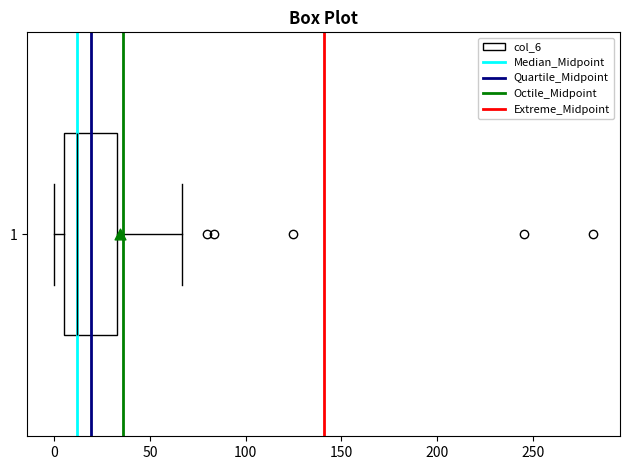

Read this box plot against the x-axis: the position of the median line, the range covered by the box, and the ends of both whiskers. The values are not printed on the chart, so give them approximately, as read against the axis.

median 10, box 5 to 35, whiskers 0 to 65